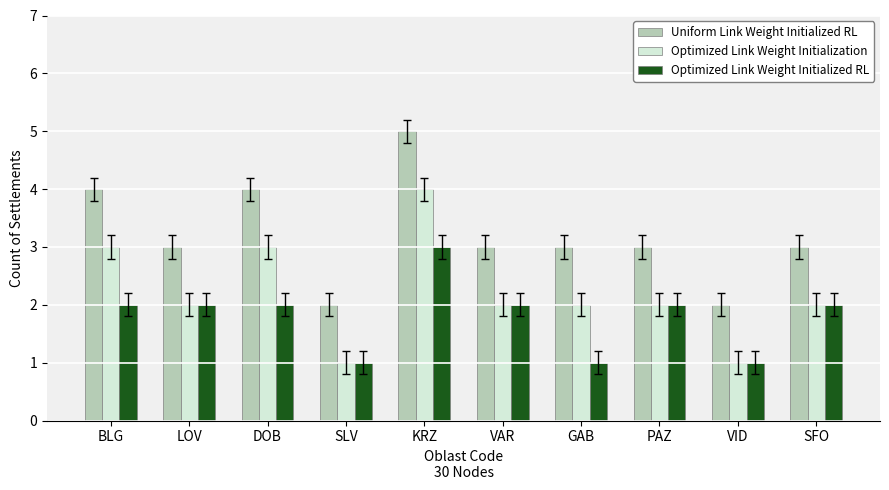

Count the Uniform Link Weight Initialized RL values in the range 3 to 4.

7